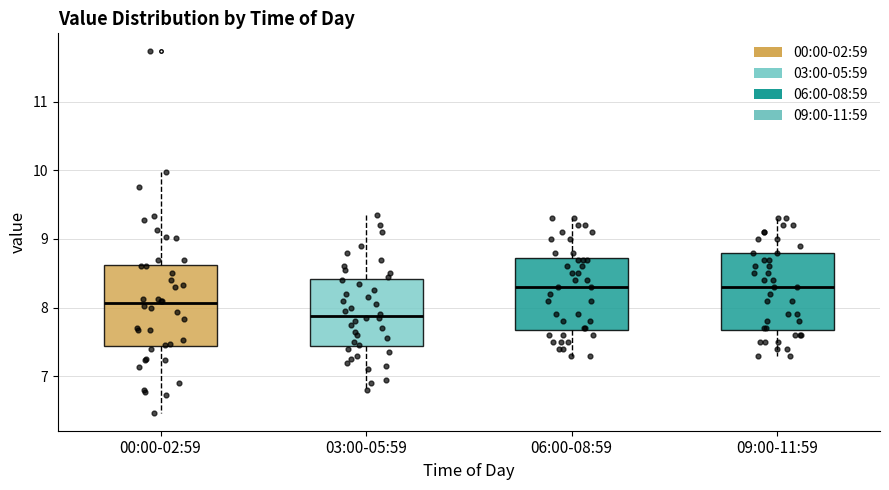

Reading left to right, transcribe this box plot: for each box, give where its median line is, the range the box spans, and where its two whiskers end, as read against the y-axis. The values are not printed on the chart, so give them approximately, as read against the axis.

00:00-02:59: median 8.1, box 7.4 to 8.6, whiskers 6.5 to 10.0
03:00-05:59: median 7.9, box 7.4 to 8.4, whiskers 6.8 to 9.4
06:00-08:59: median 8.3, box 7.7 to 8.7, whiskers 7.3 to 9.3
09:00-11:59: median 8.3, box 7.7 to 8.8, whiskers 7.3 to 9.3